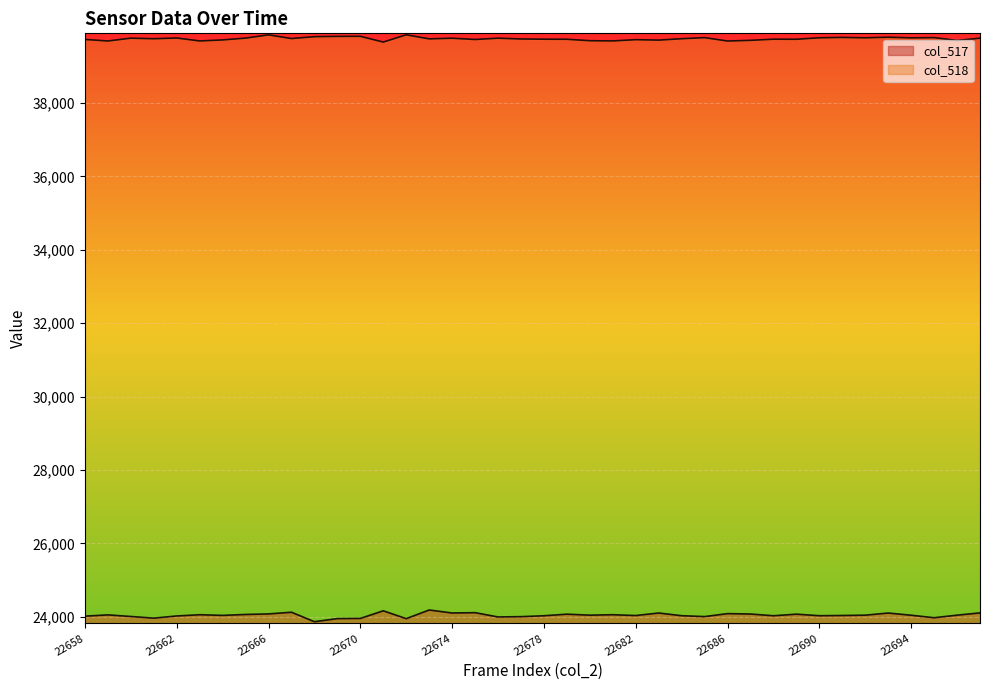

At which category is the sum across all series the highest?

22666